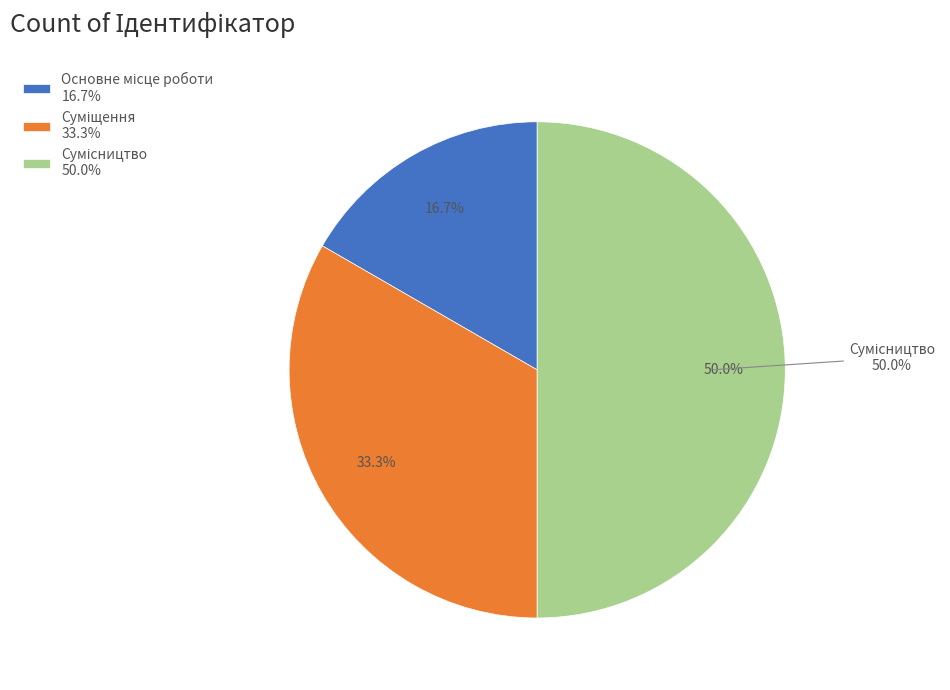

Count the number of slices in the pie.

3